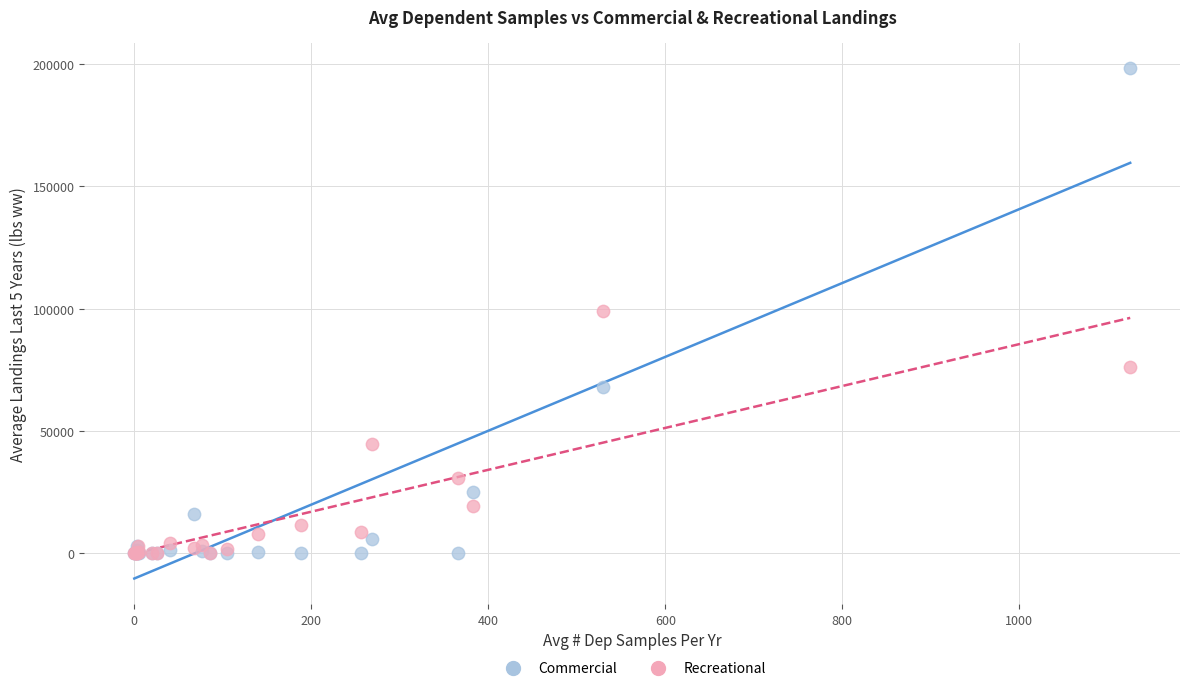

What are all the series names shown in the legend?

Commercial, Recreational